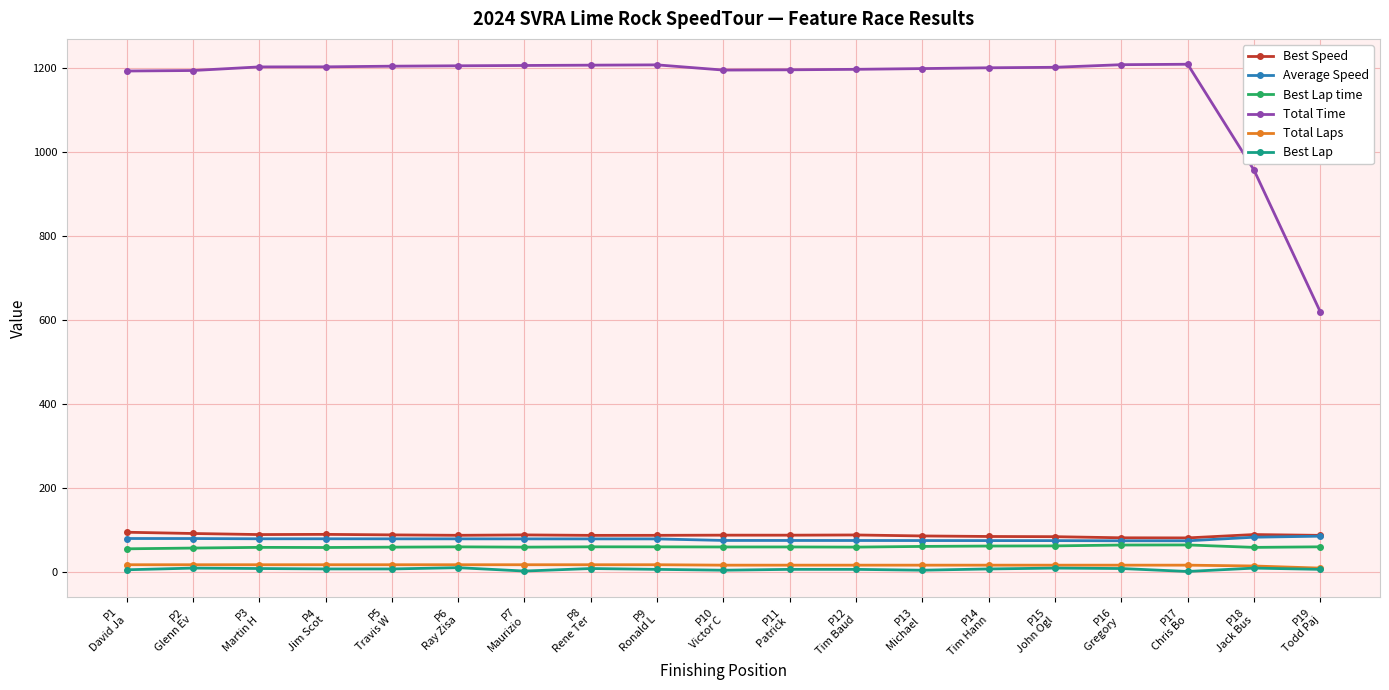

The Best Lap time series shows 100.9 at P7
Maurizio. True or false?

False